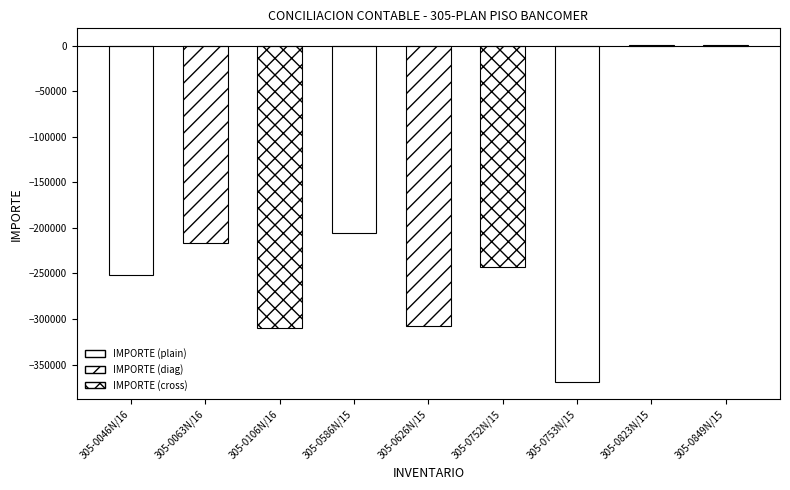

How many data points are above -243045?

4